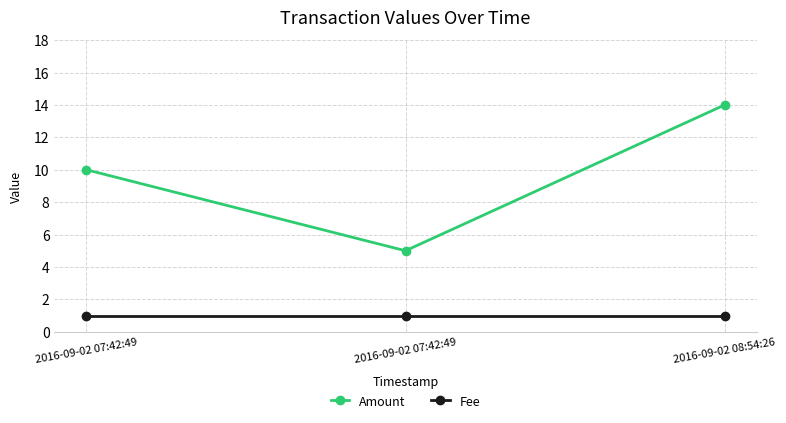

Reading left to right, transcribe all the data shown in this chart.

Amount: 10	5	14
Fee: 1	1	1